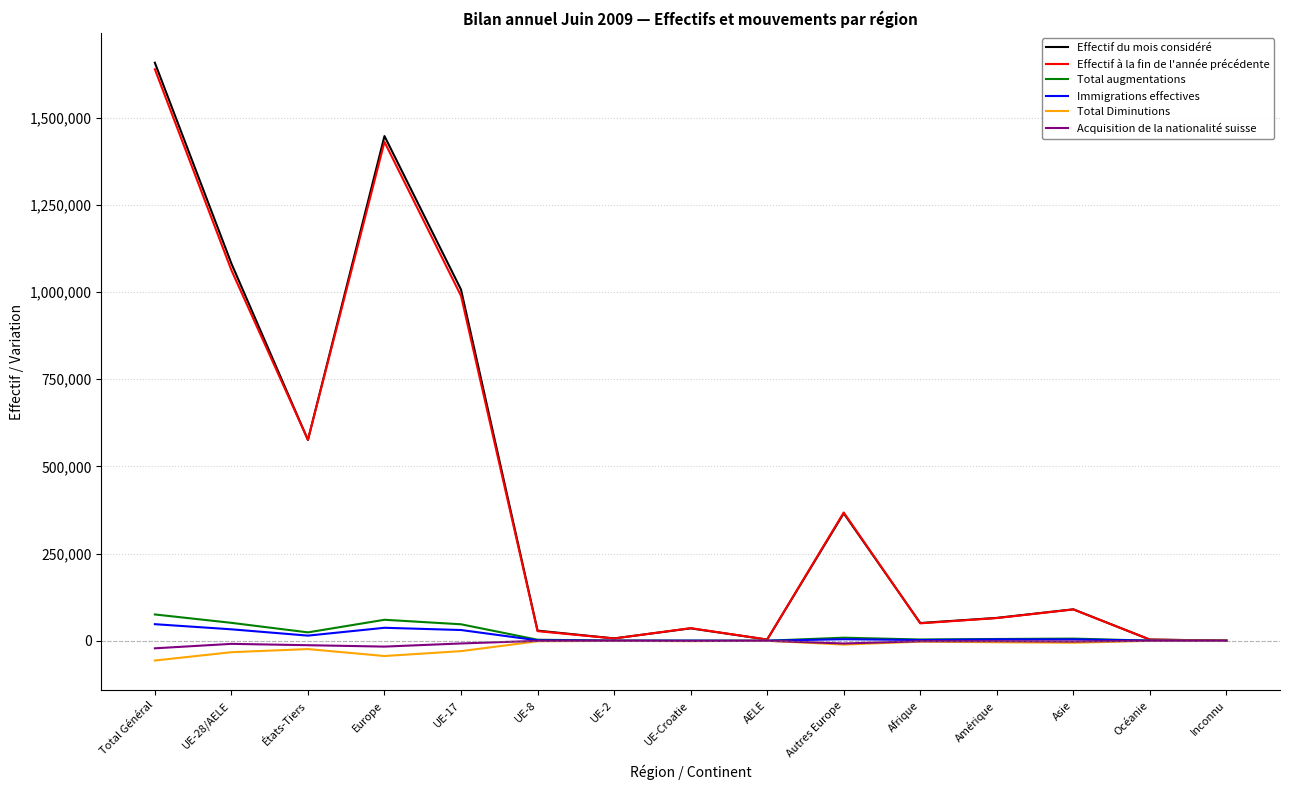

Where is Effectif du mois considéré nearest to the value 829042?

UE-17